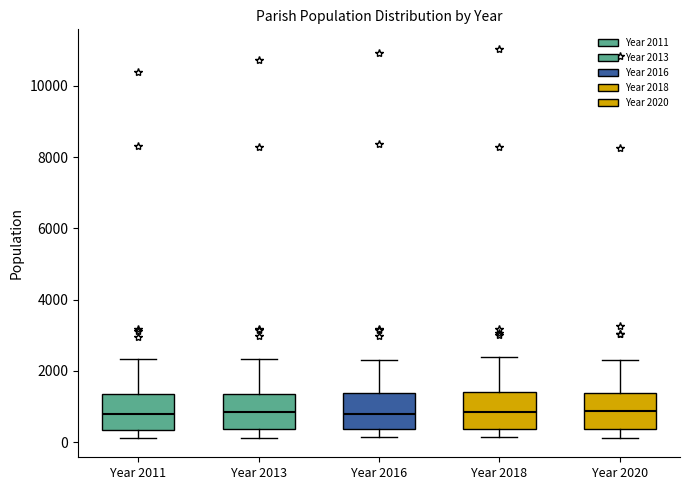

Reading left to right, read every box against the y-axis: the position of its median line, the range the box covers, and the ends of its whiskers. The values are not printed on the chart, so give them approximately, as read against the axis.

Year 2011: median 800, box 400 to 1400, whiskers 200 to 2400
Year 2013: median 800, box 400 to 1400, whiskers 200 to 2400
Year 2016: median 800, box 400 to 1400, whiskers 200 to 2400
Year 2018: median 800, box 400 to 1400, whiskers 200 to 2400
Year 2020: median 800, box 400 to 1400, whiskers 200 to 2200